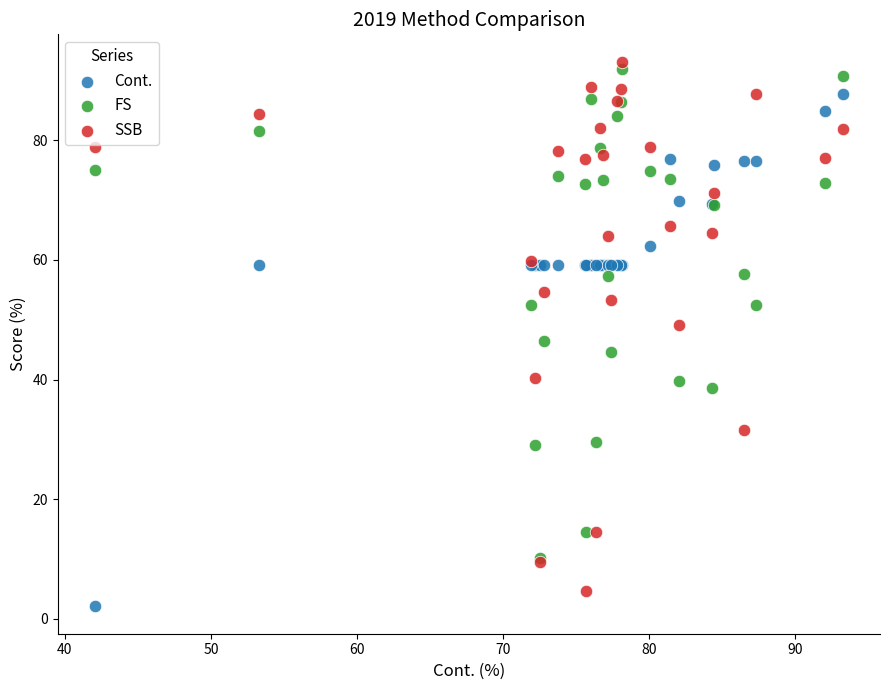

Which series reaches the maximum Y coordinate?

SSB